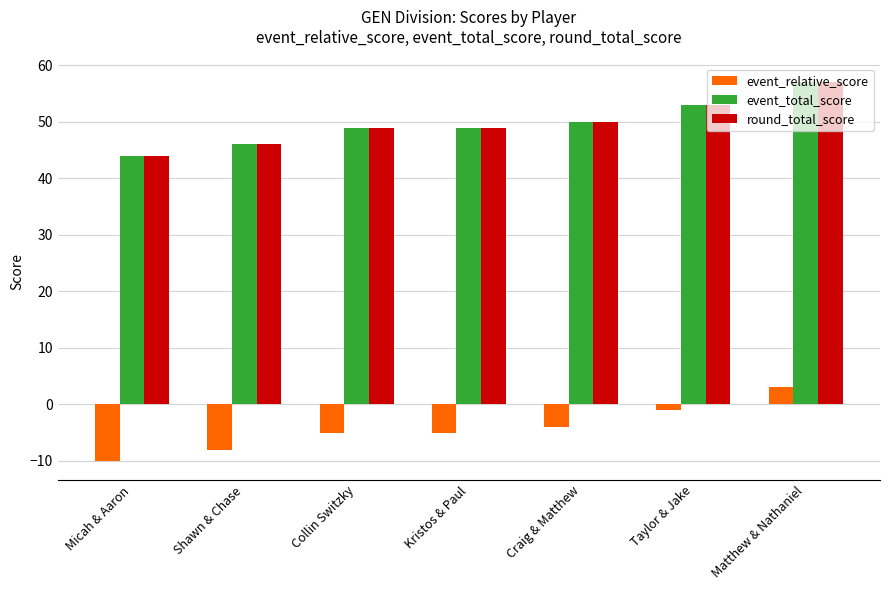

How many positive values does the event_relative_score series have?

1